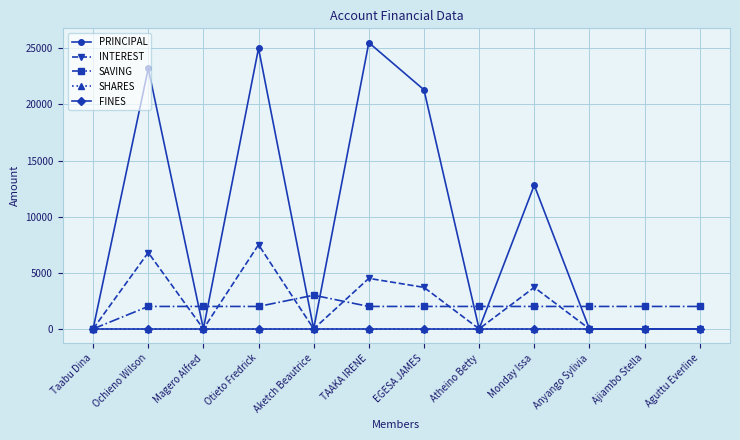

What is the label of the 8th point from the left?

Atheino Betty